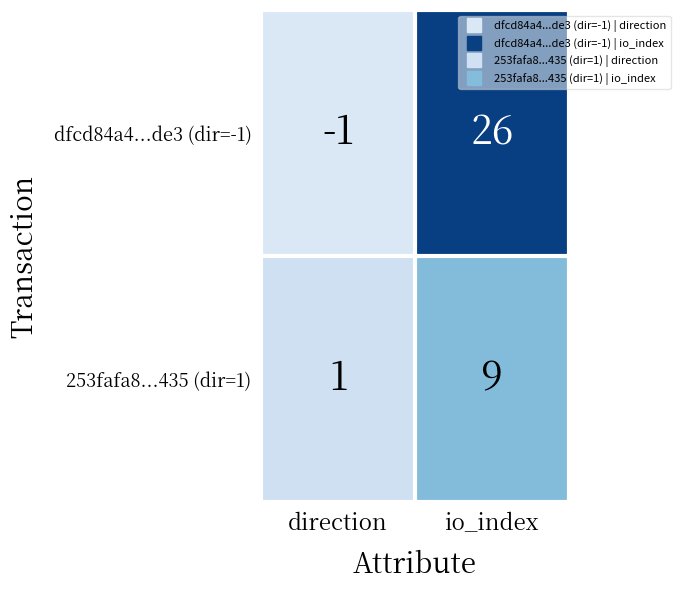

Rank the series by their average value, from lowest to highest.

253fafa8...435 (dir=1), dfcd84a4...de3 (dir=-1)